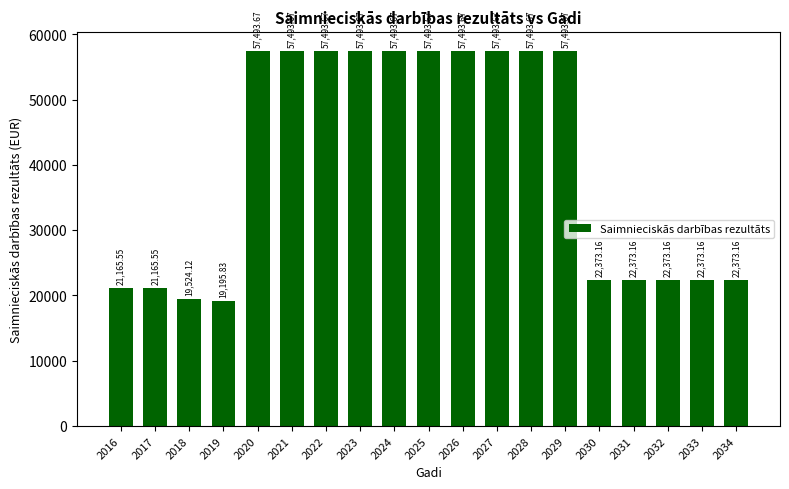

The chart shows a value of 34403.1 at 2030. True or false?

False